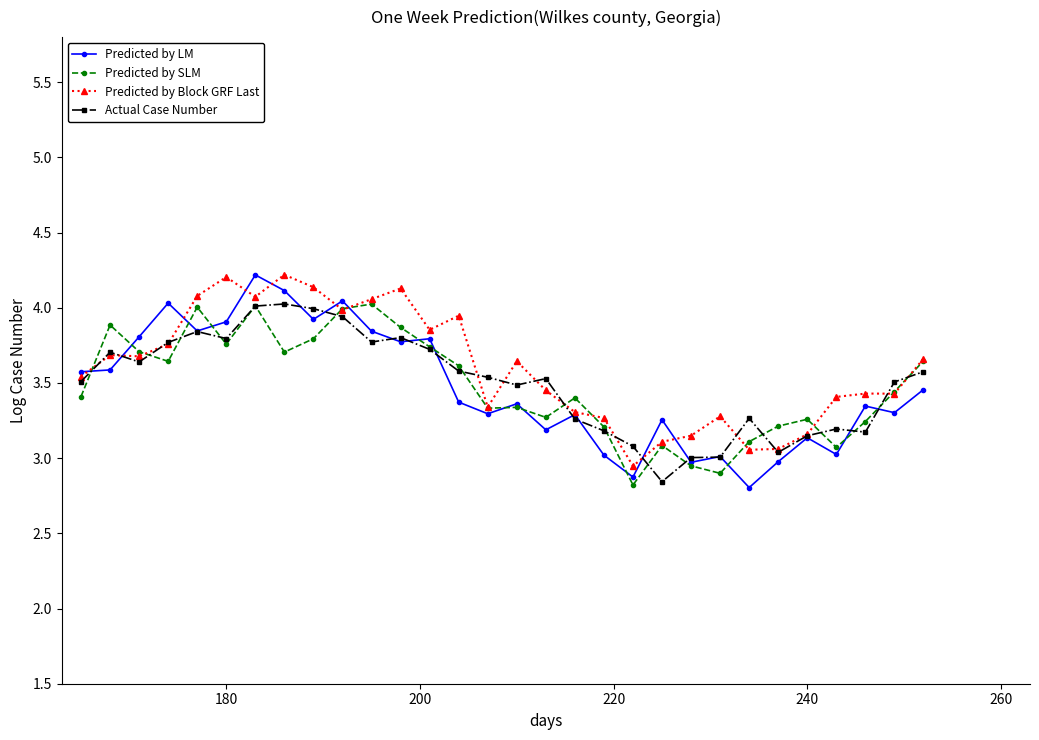

What is the sum of all Predicted by LM values?

104.2